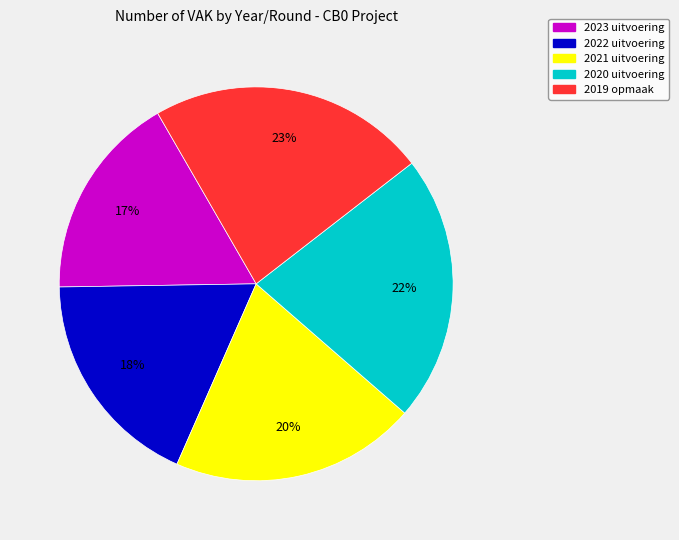

To the nearest percent, what is the difference between the 2019 opmaak and 2023 uitvoering slice percentages?

6%